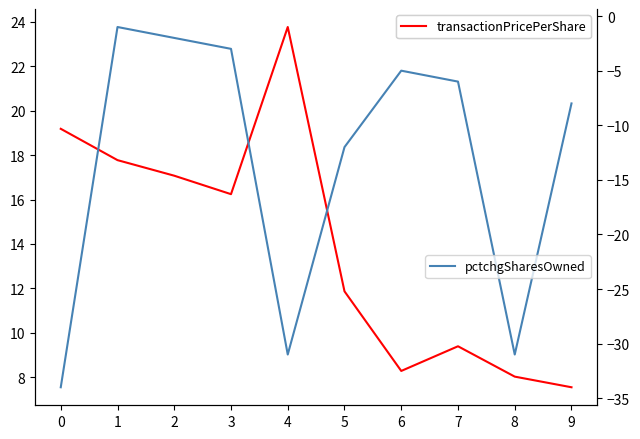

Read the transactionPricePerShare value at 7.

9.4